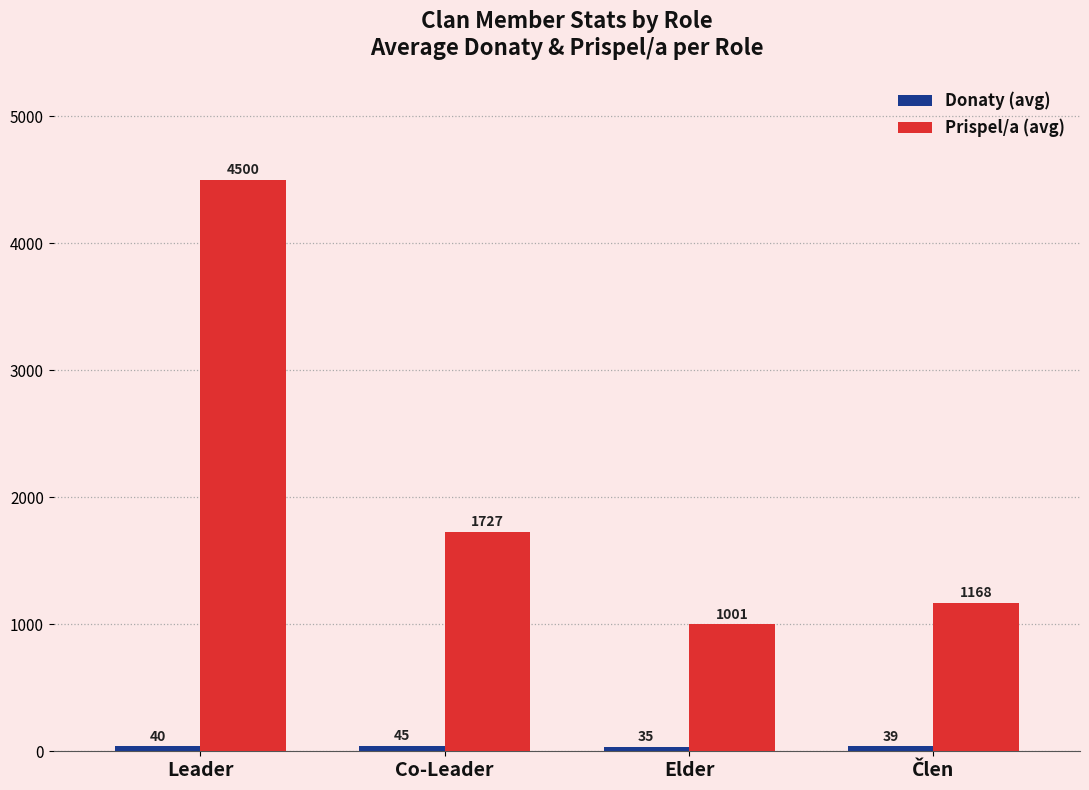

Are the bars horizontal?

No